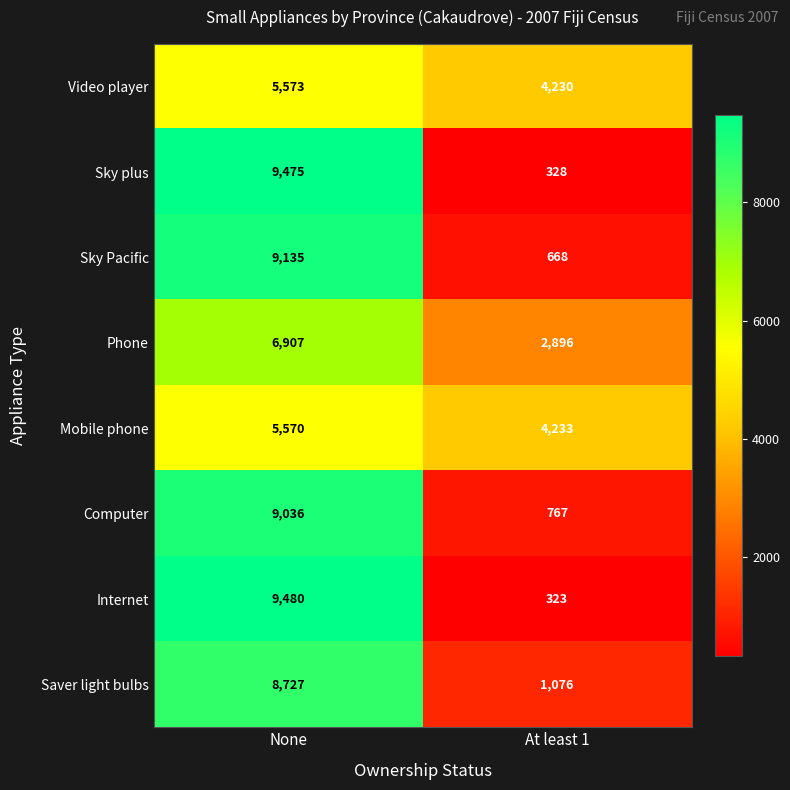

Which series has the widest spread of values?

Internet